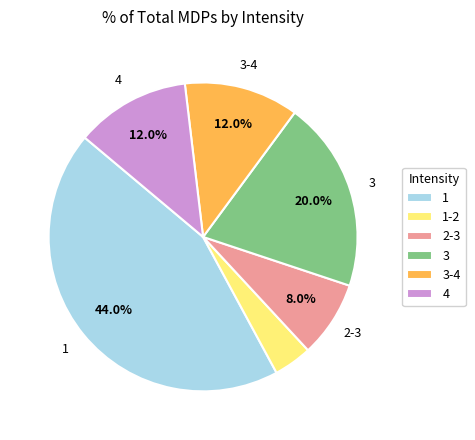

Is there a majority slice in this chart?

No